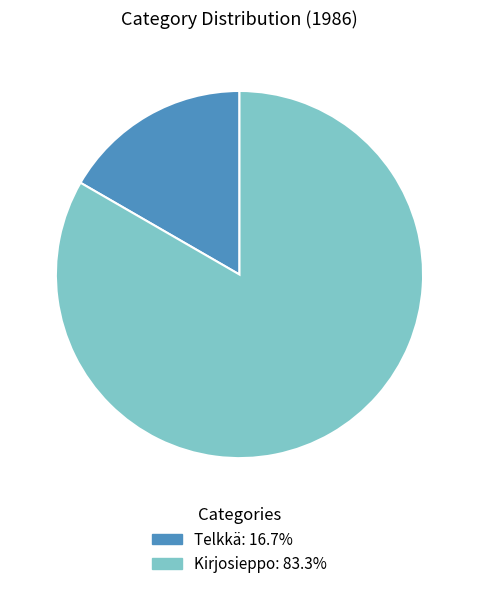

Is it true that Telkkä is 22% of the pie?

False